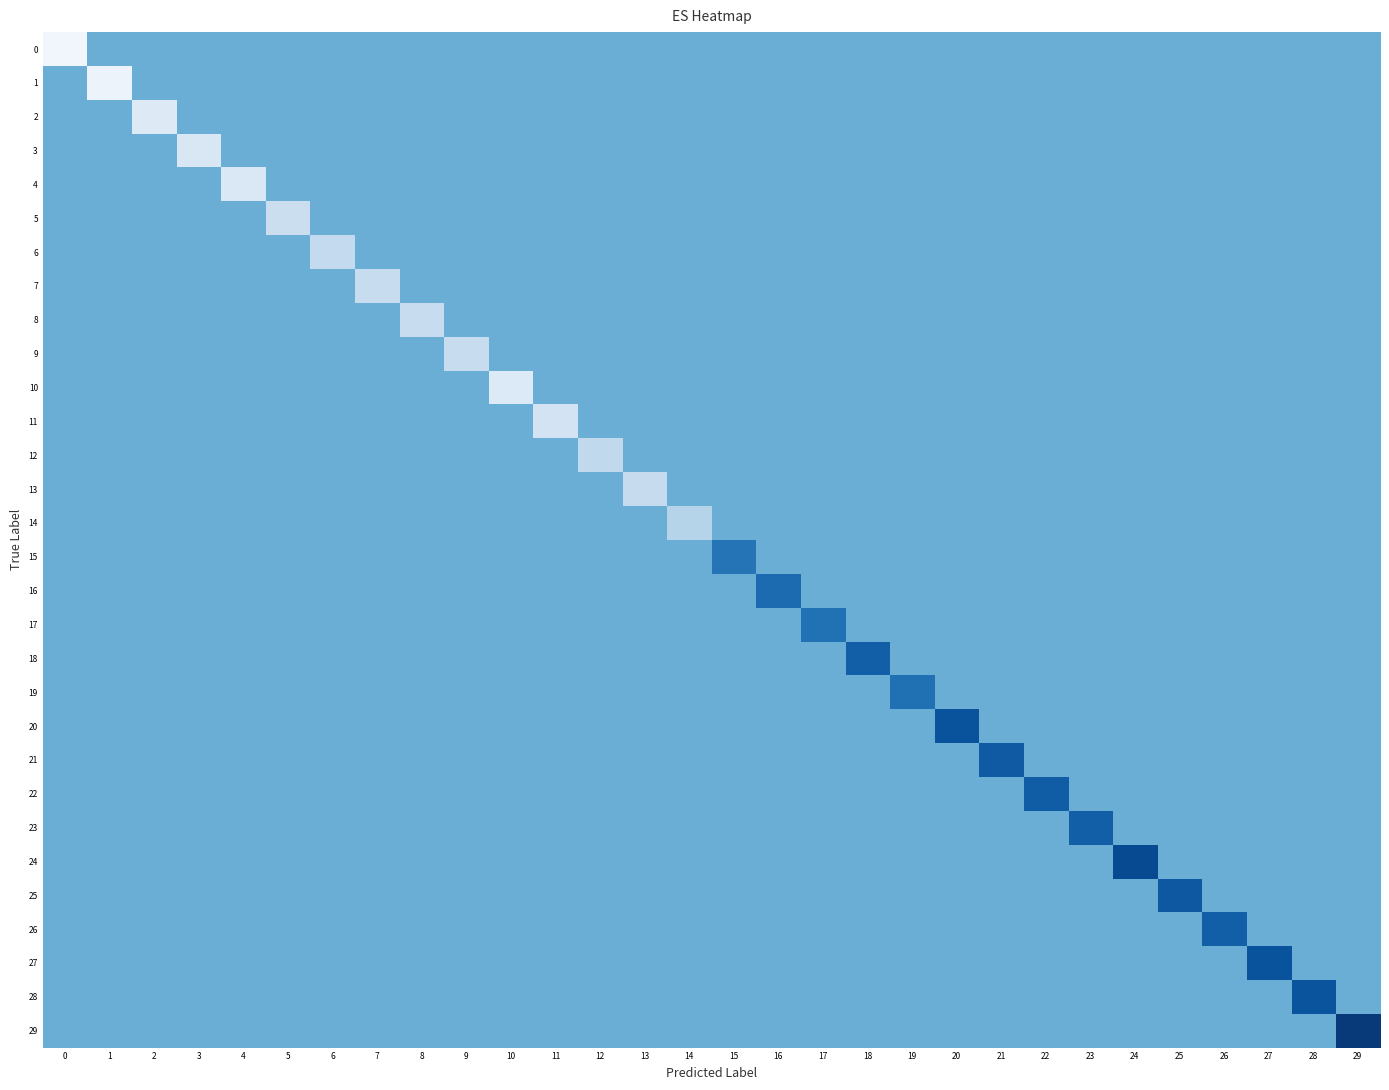

At which category is the sum across all series the highest?

29